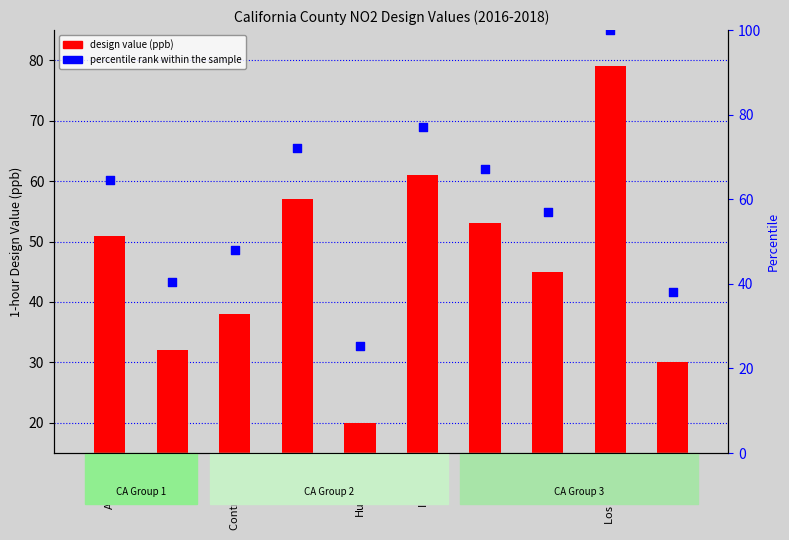

Which series has the largest total across all categories?

percentile rank within the sample